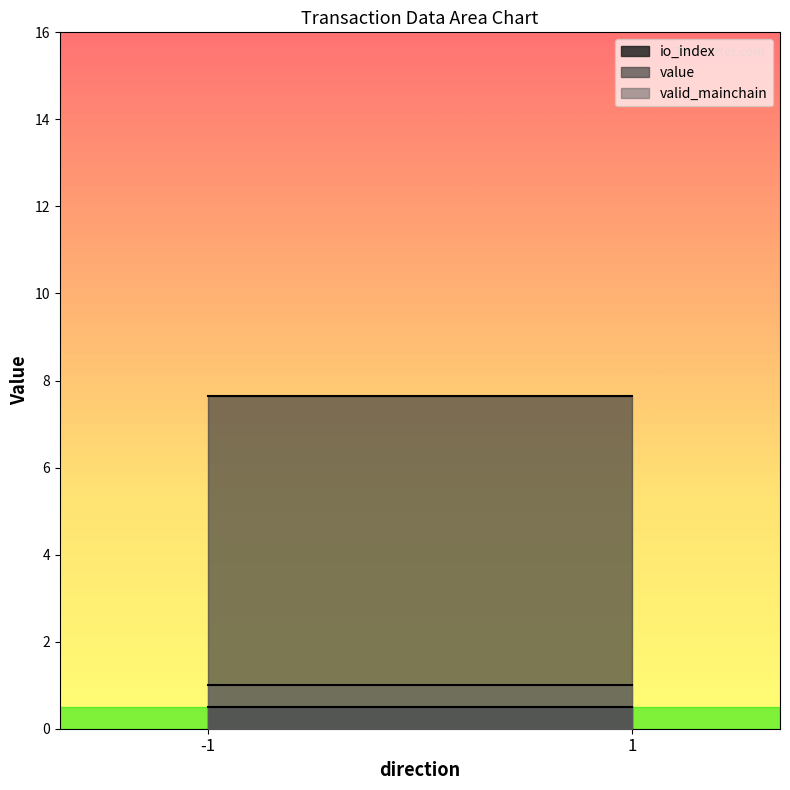

What is the total value across all series at 1?

9.1